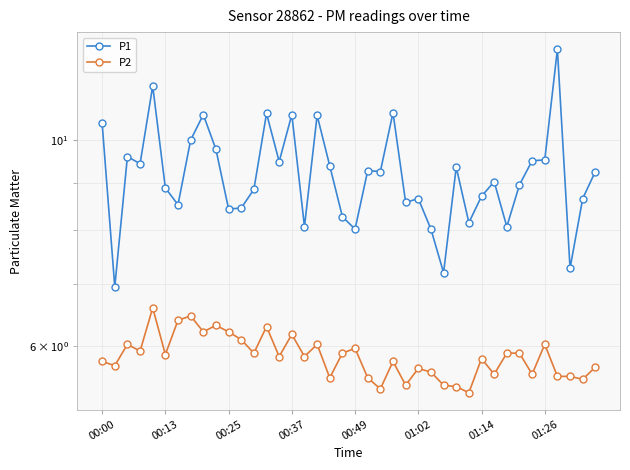

Does the chart have visible grid lines?

Yes